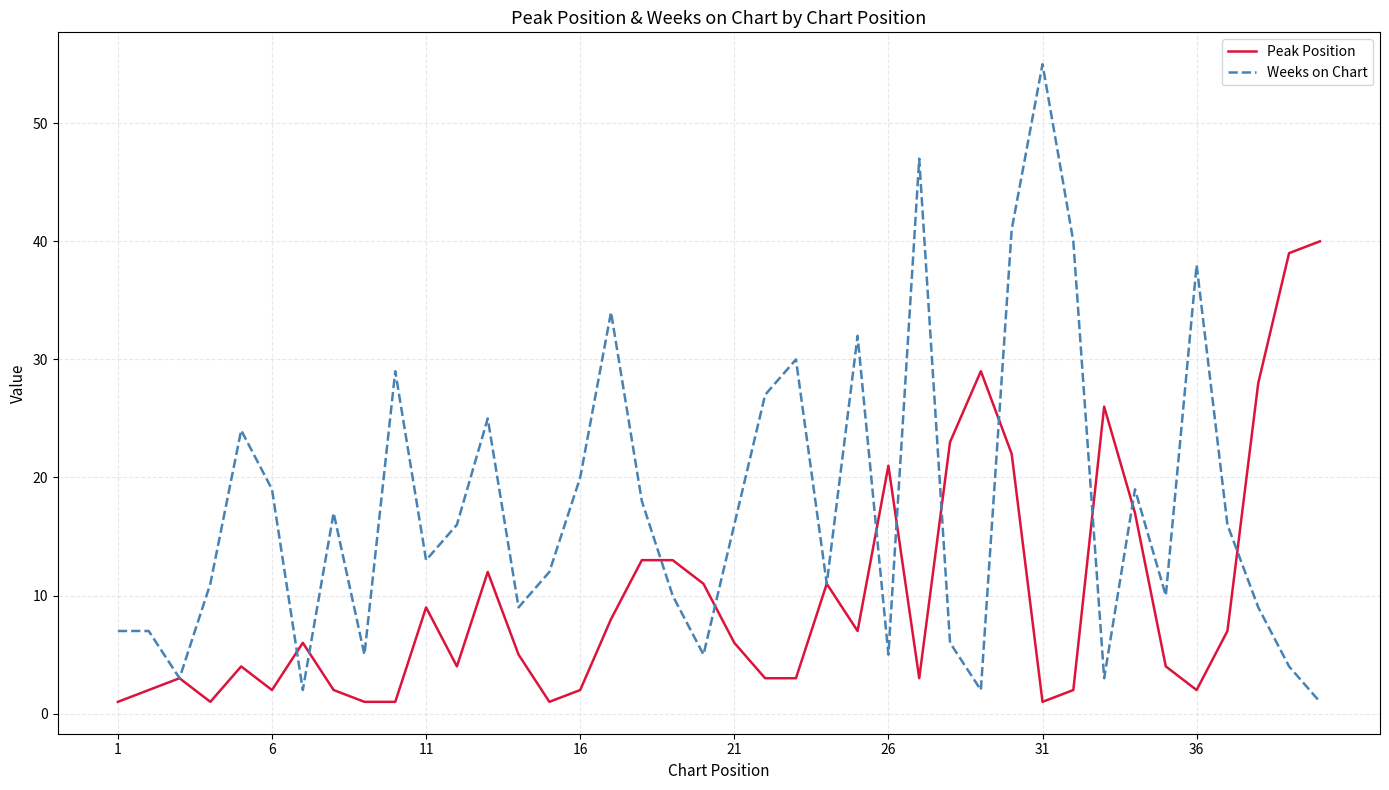

List the series in order of their peak value, highest first.

Weeks on Chart, Peak Position